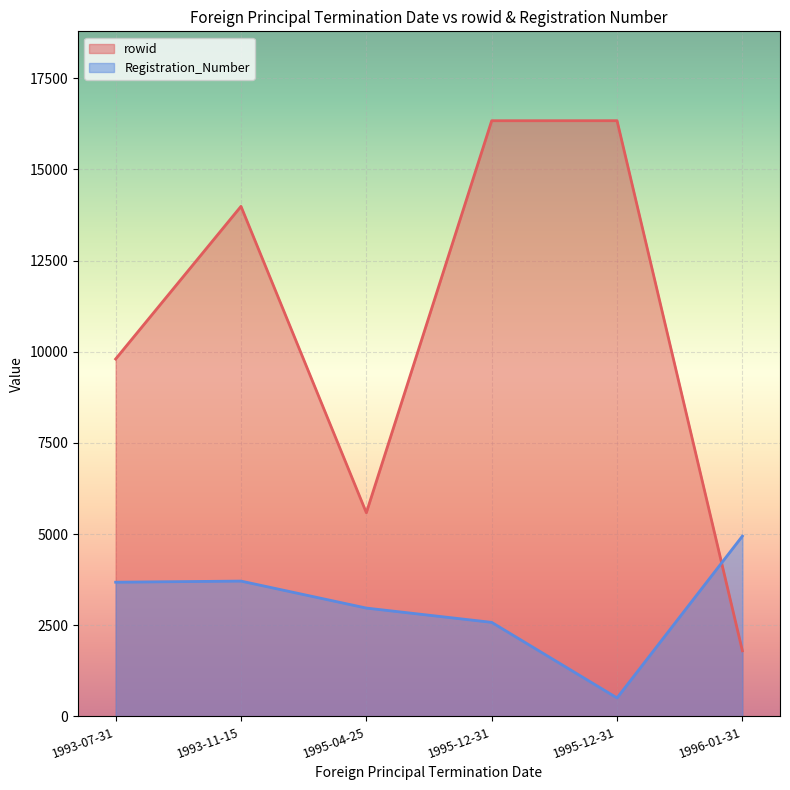

At which label does rowid reach its peak?

1995-12-31